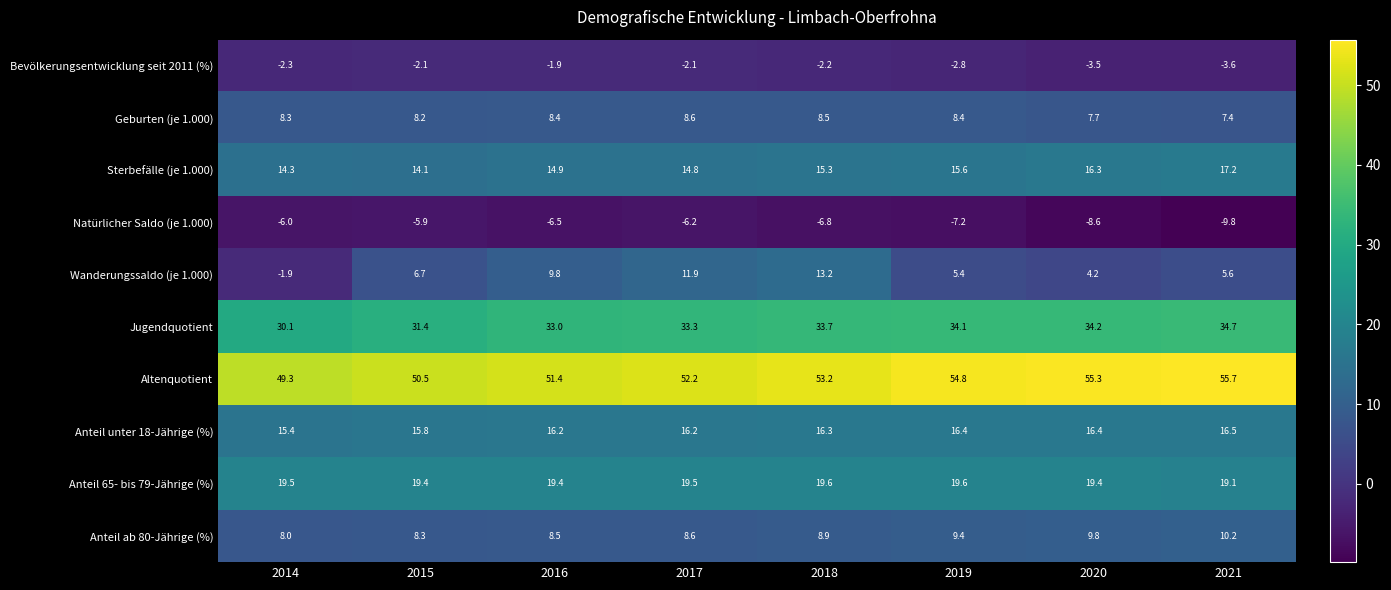

Is it true that Anteil ab 80-Jährige (%) equals 8.3 at 2015?

True